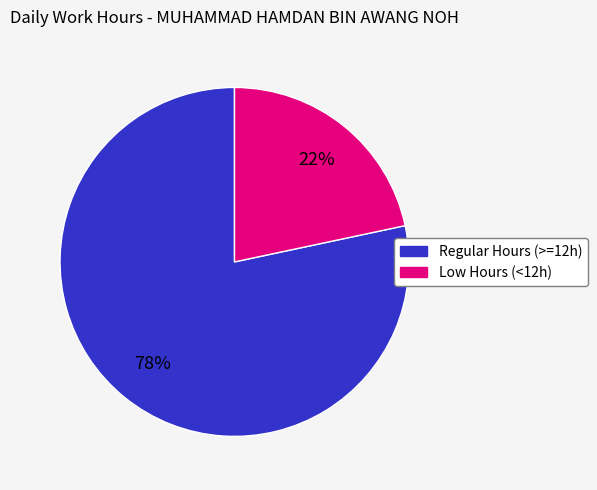

To the nearest percent, what is the average slice percentage?

50%